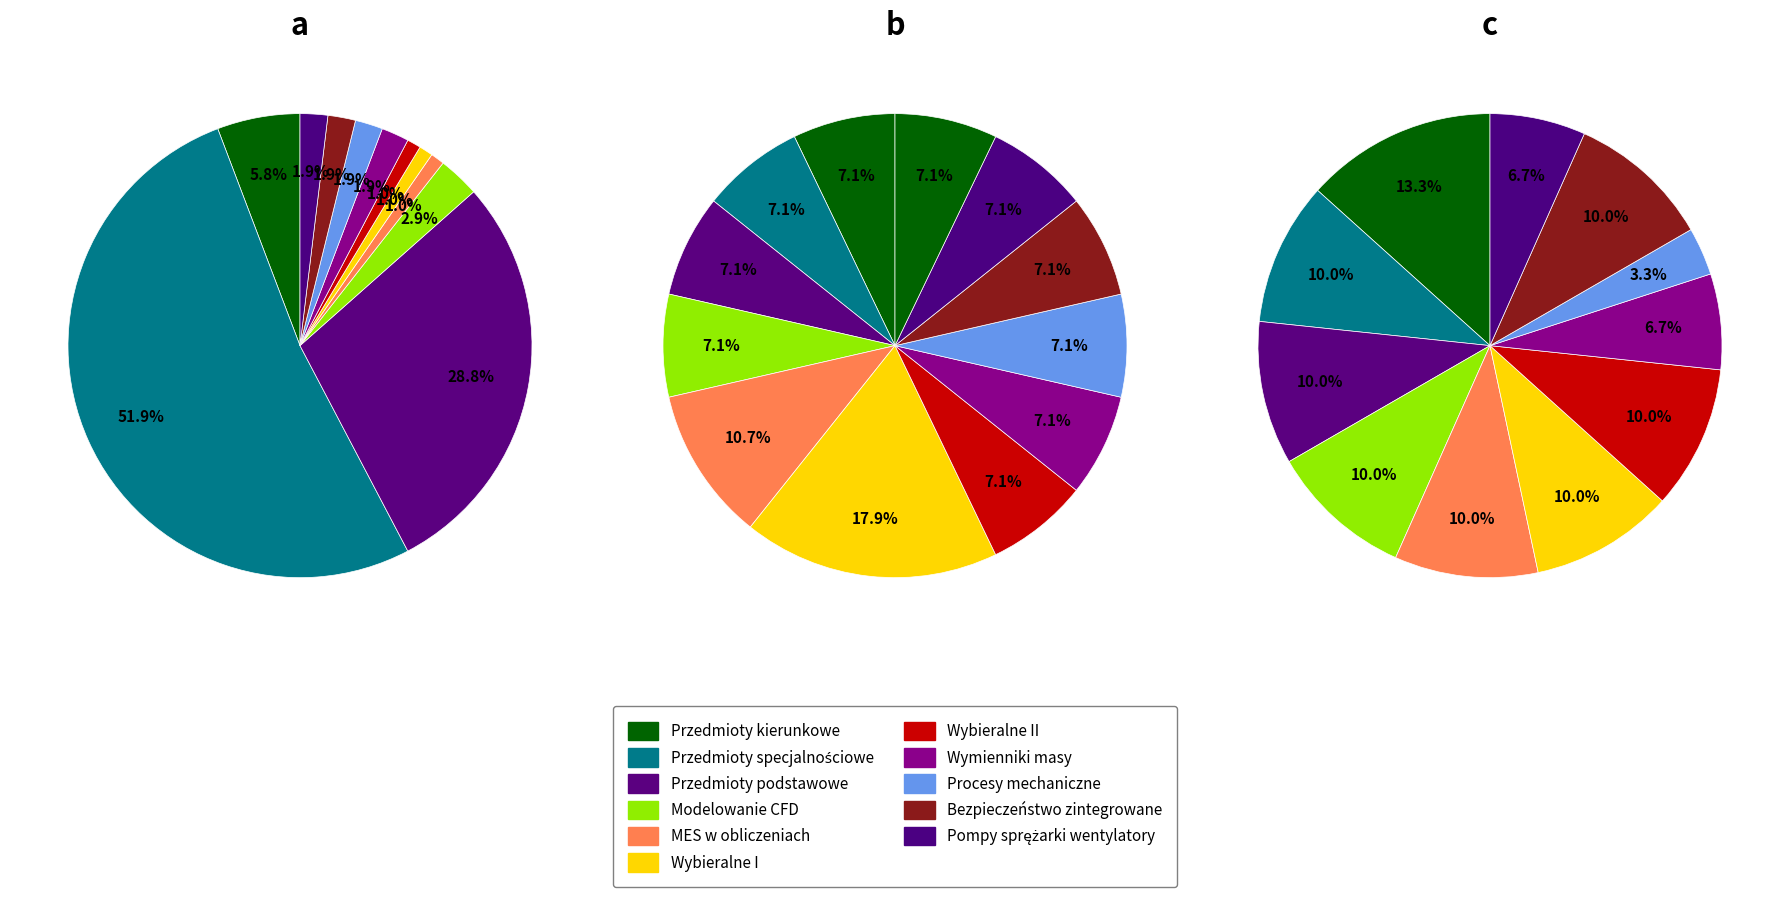

What is the ratio of the value at Przedmioty kierunkowe to the value at Pompy sprężarki wentylatory?

3.0